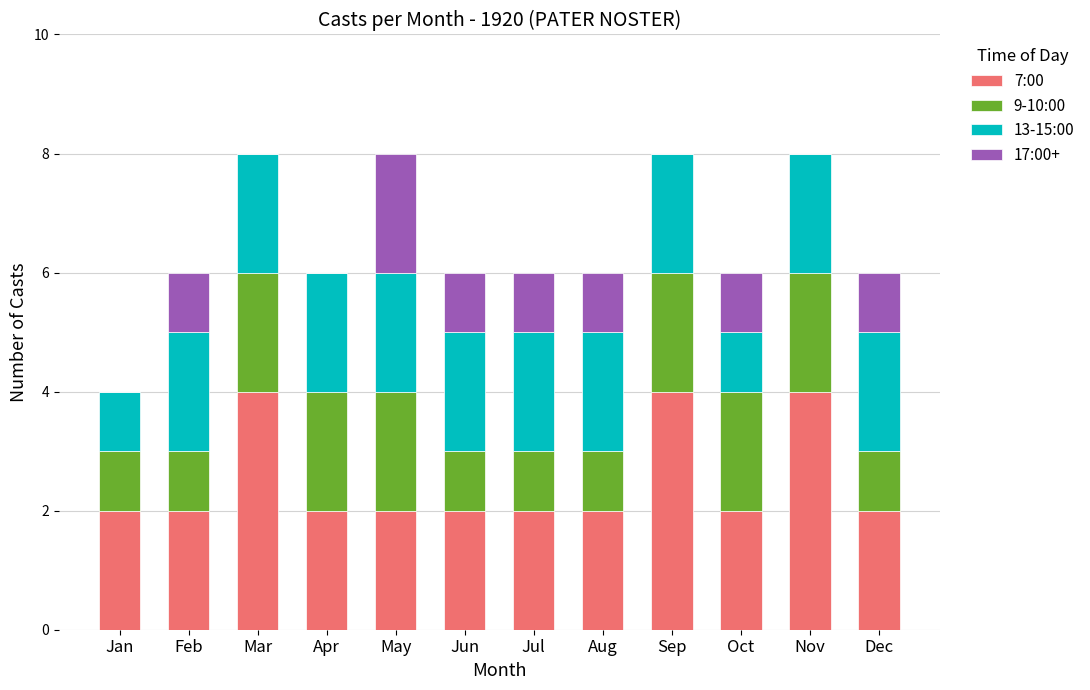

What is the total value across all series at Dec?

6